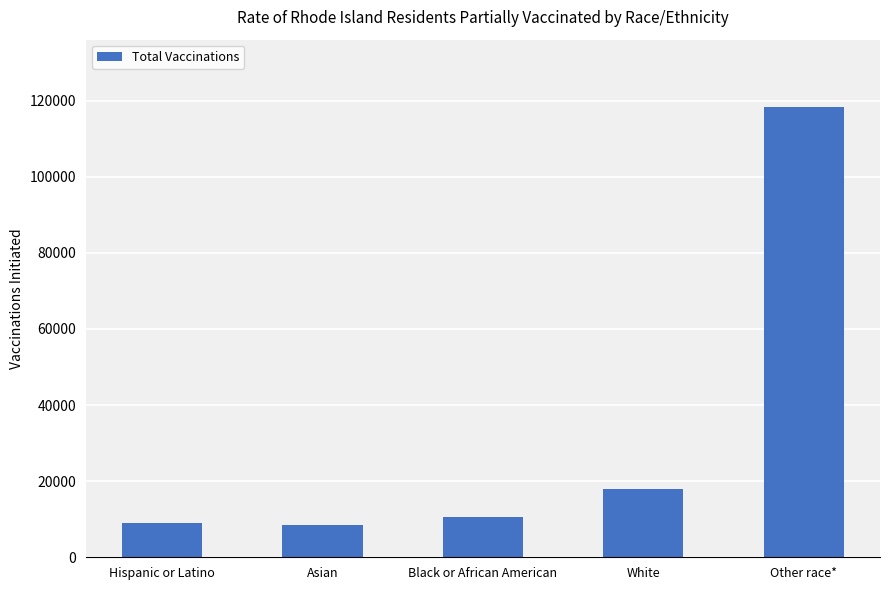

What is the sum of all values?

164208